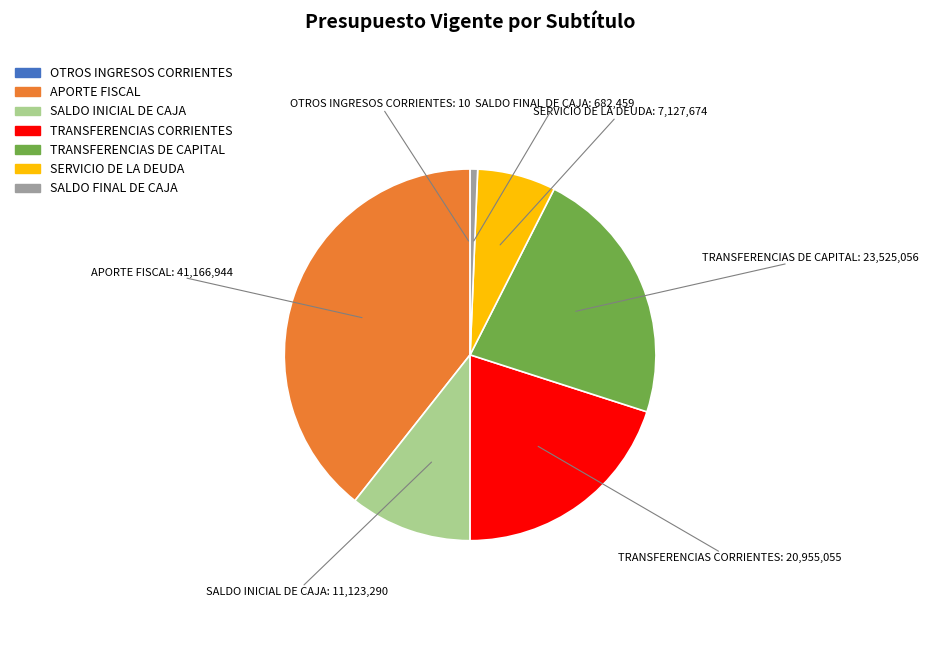

Approximately how many times larger is the value at SERVICIO DE LA DEUDA compared to TRANSFERENCIAS CORRIENTES?

0.3